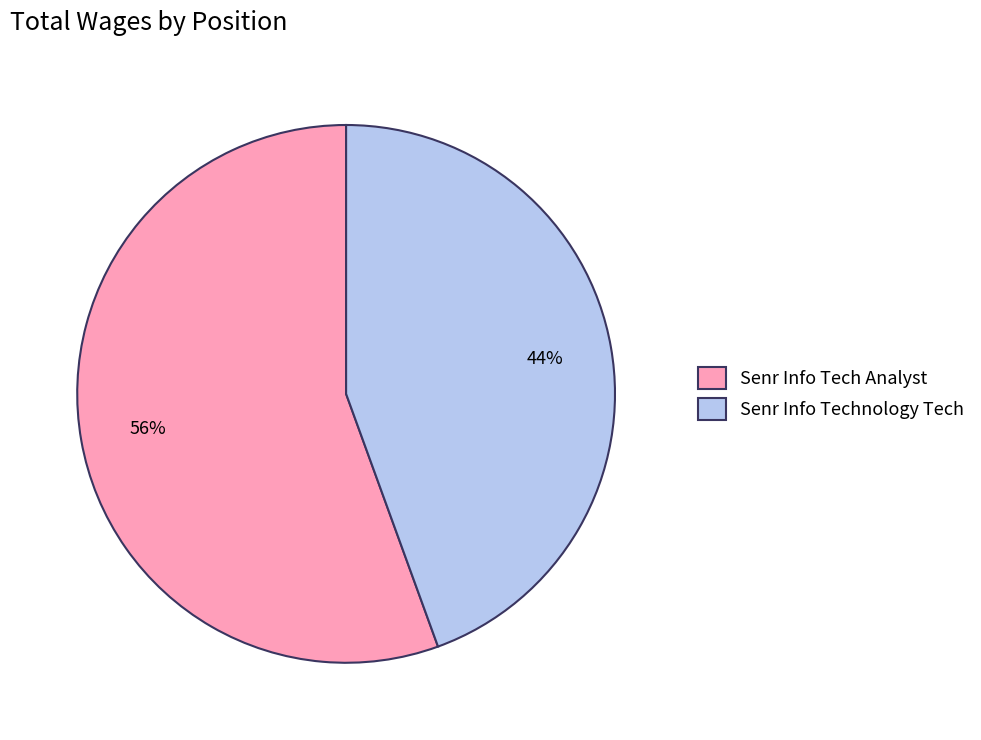

Which slice is the largest?

Senr Info Tech Analyst